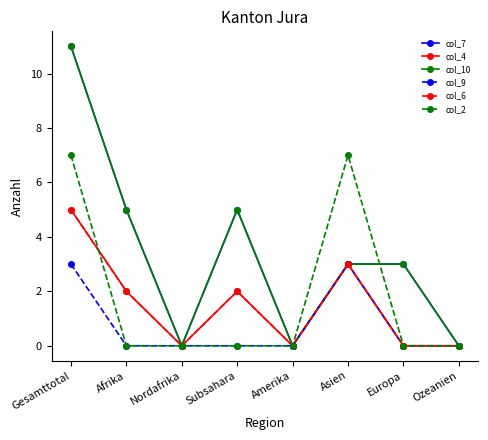

Is this an area chart (filled region under the line)?

No